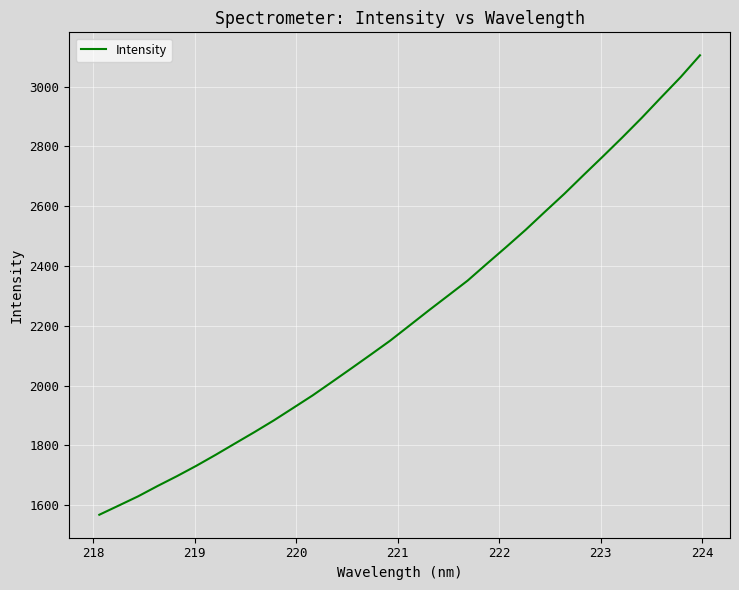

What is the sum of all values?

71433.3